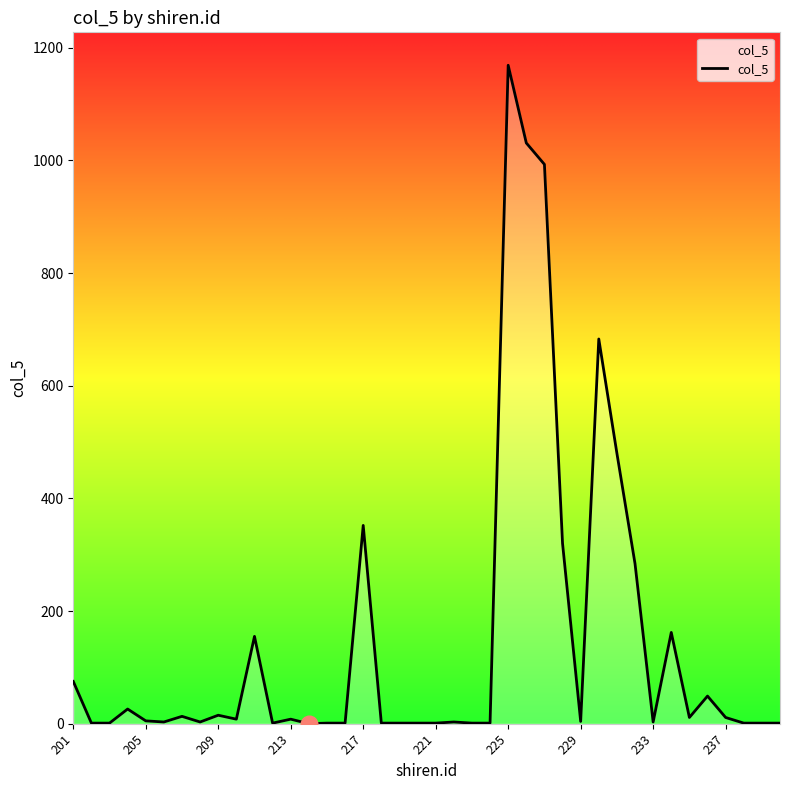

What is the greatest value displayed?

1169